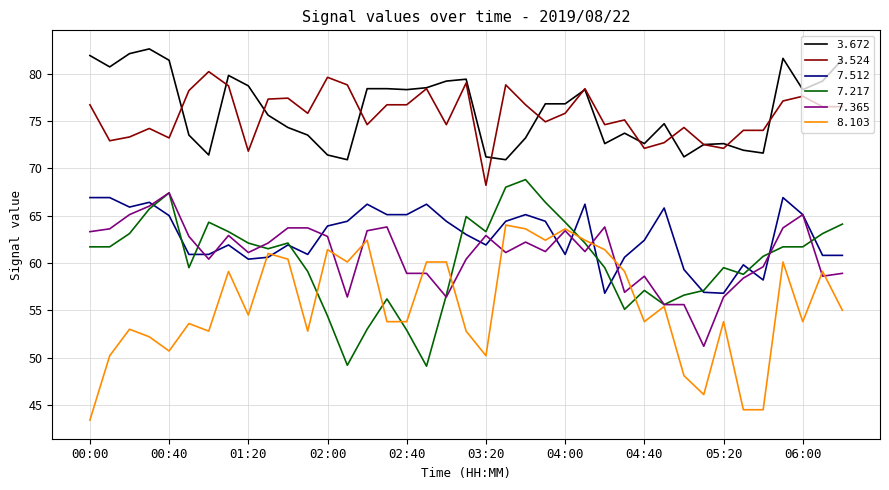

How many intersections are there between 7.512 and 8.103?

6